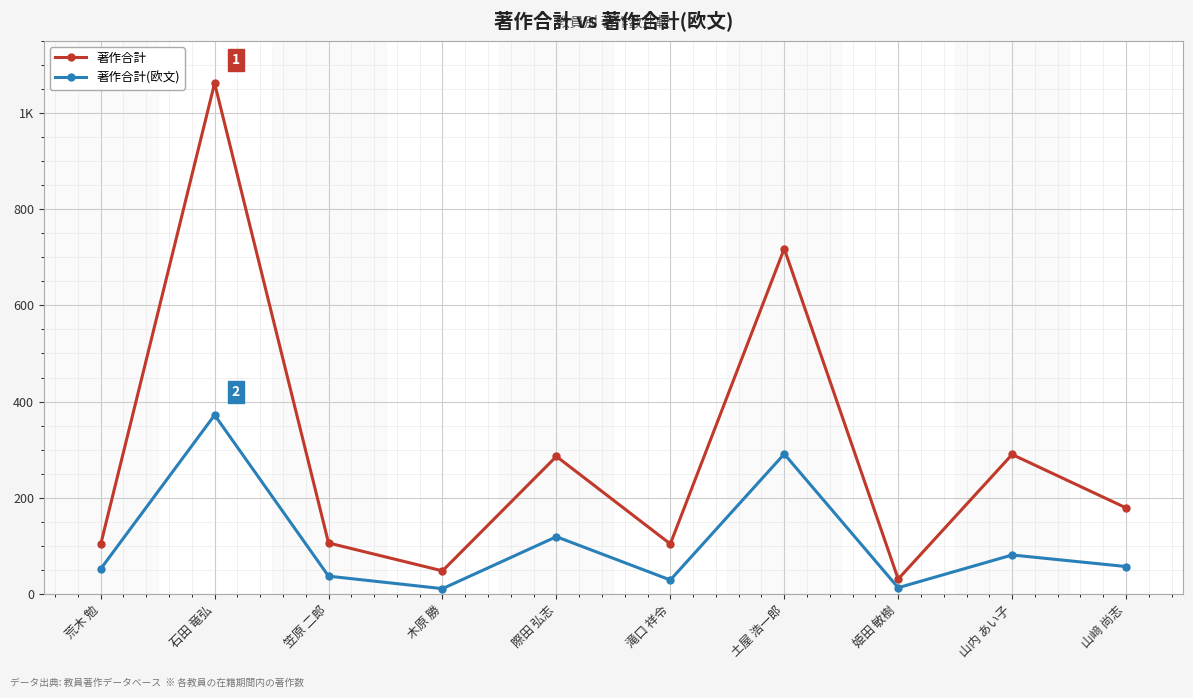

What is the difference between the 著作合計 values at 荒木 勉 and 石田 竜弘?

959